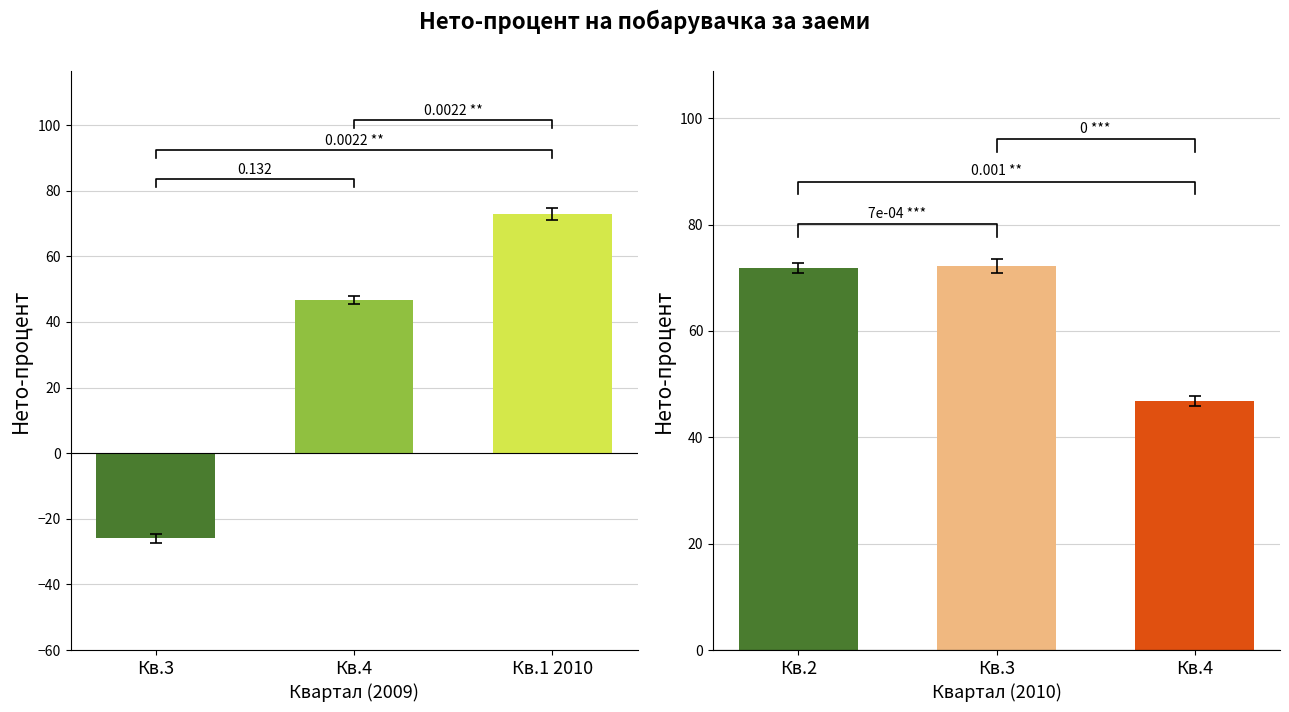

At which category is the sum across all series the highest?

Кв.1 2010